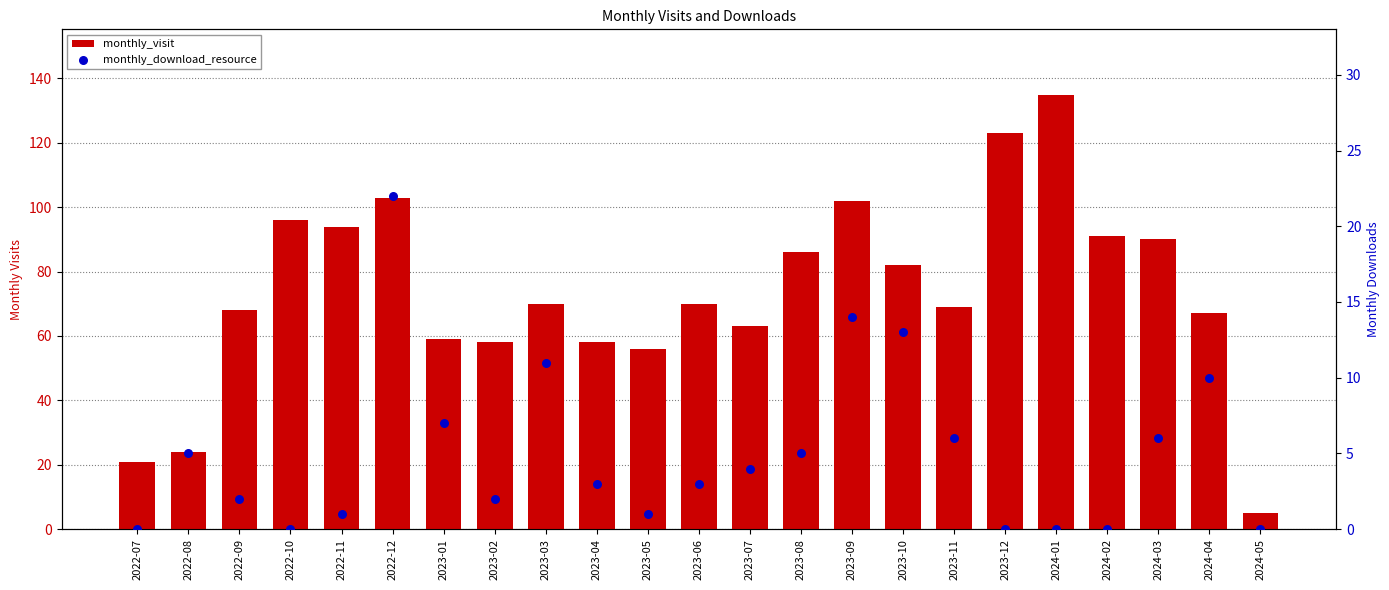

Which series contains the highest Y value?

monthly_visit